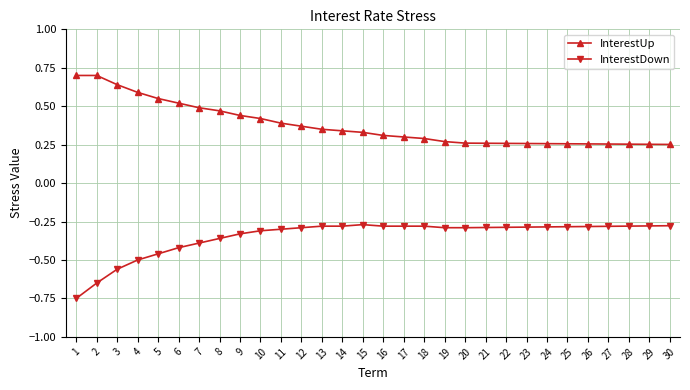

Rank the series by their maximum value, from lowest to highest.

InterestDown, InterestUp